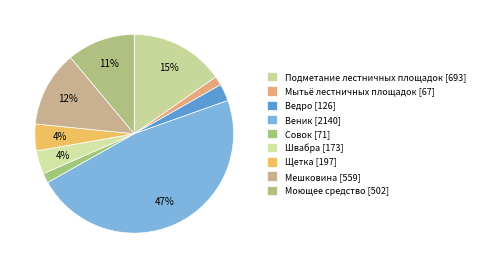

How many segments does this pie chart have?

9